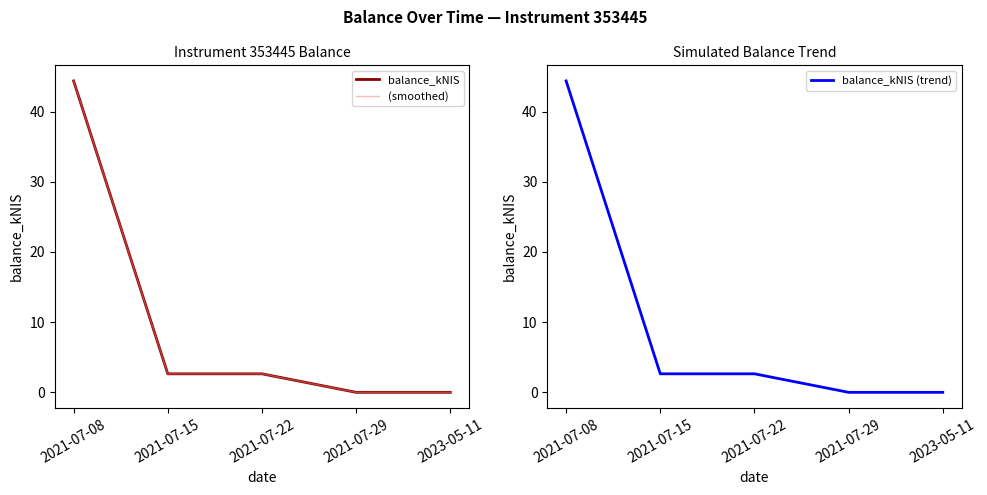

What is the difference between the balance_kNIS (trend) values at 2021-07-08 and 2021-07-22?

41.7